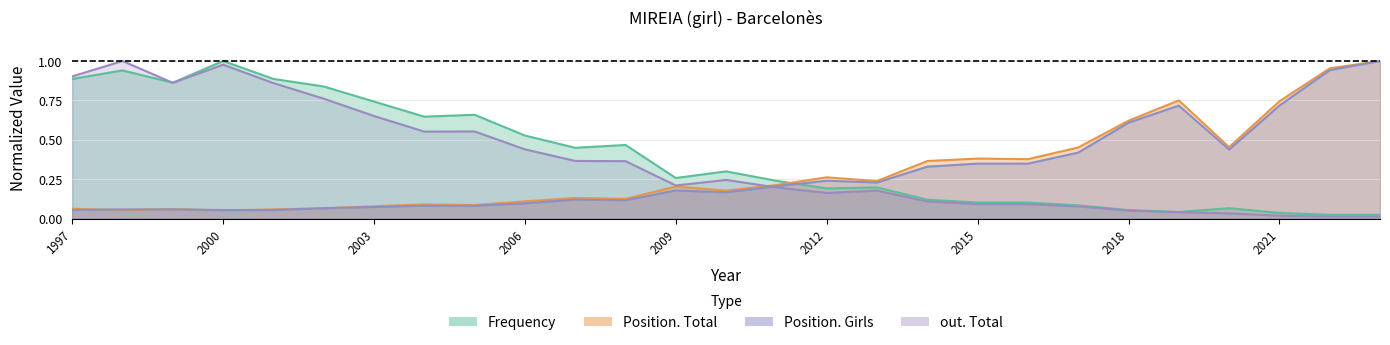

How many interior local peaks does the out. Total series have?

5